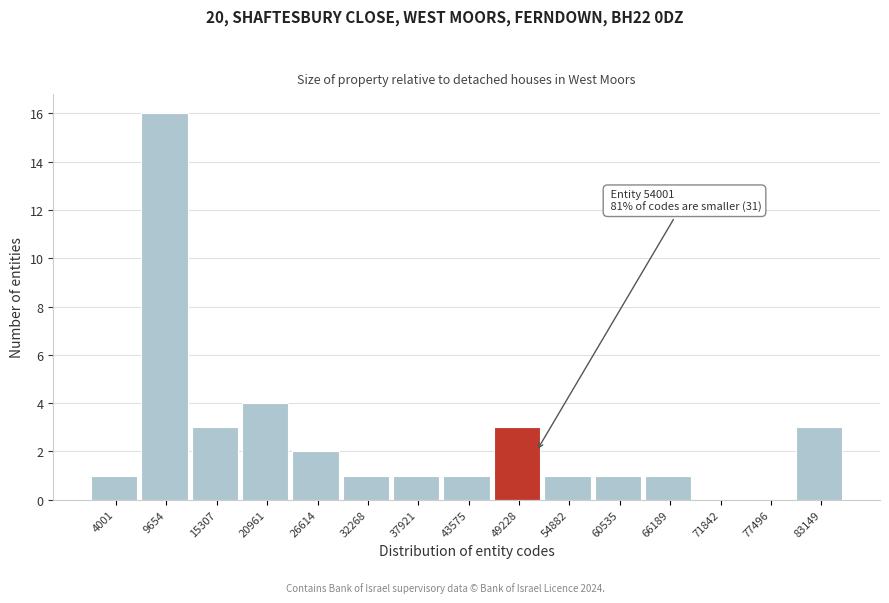

Reading left to right, list all the values displayed in this chart.

4001=1	9654=16	15307=3	20961=4	26614=2	32268=1	37921=1	43575=1	49228=3	54882=1	60535=1	66189=1	71842=0	77496=0	83149=3